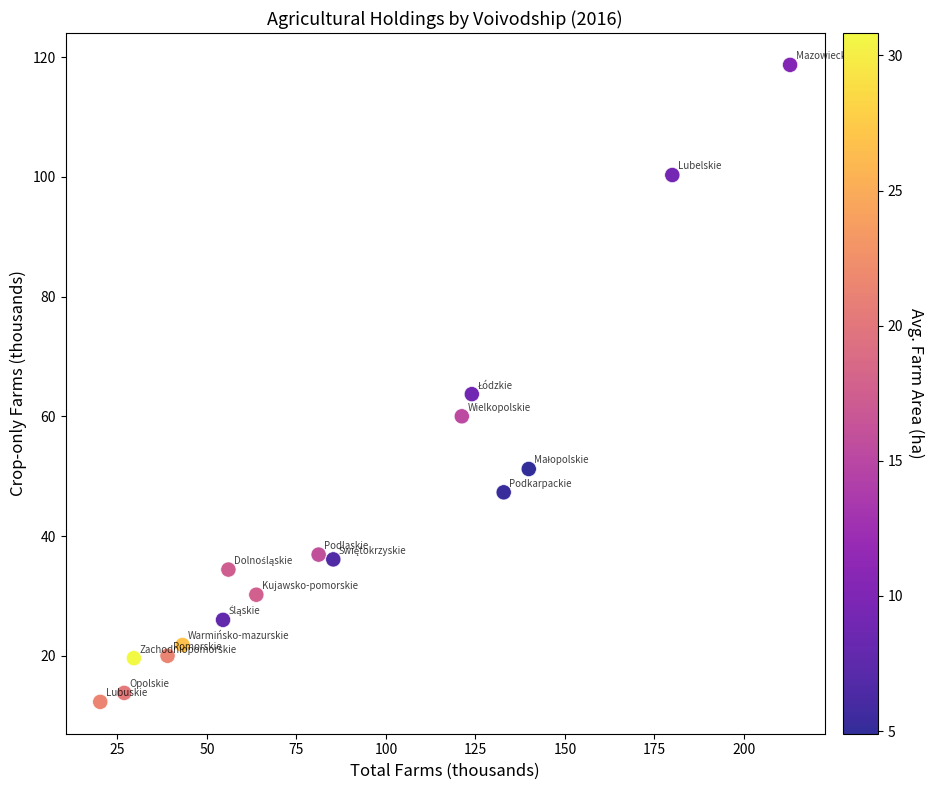

What is the range of Y values (max minus min)?

106.4